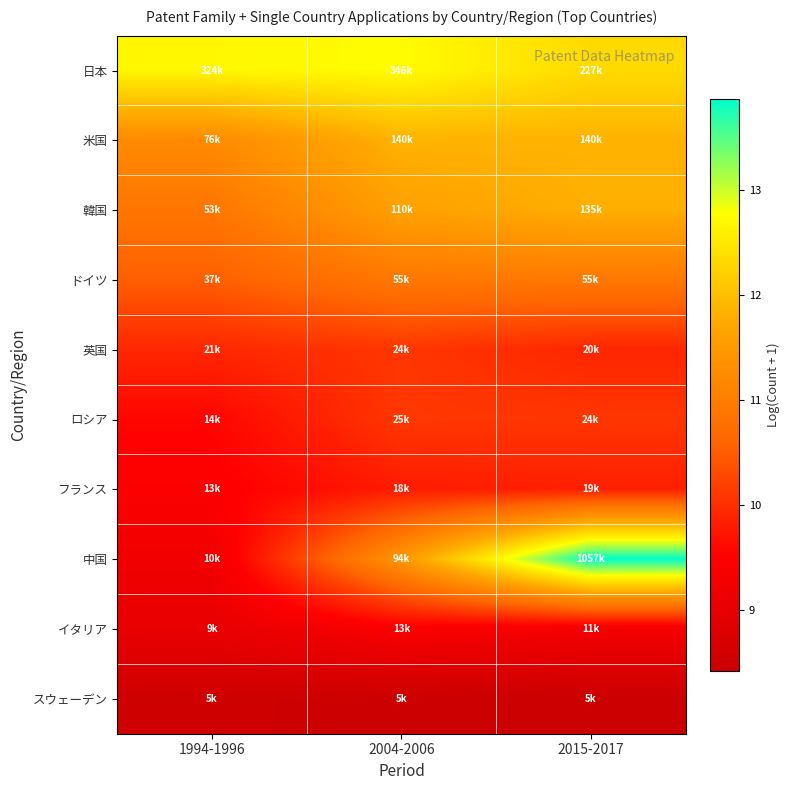

Reading right to left, what are all the values shown in this chart?

日本: 2015-2017=12.3	2004-2006=12.8	1994-1996=12.7
米国: 2015-2017=11.9	2004-2006=11.8	1994-1996=11.2
韓国: 2015-2017=11.8	2004-2006=11.6	1994-1996=10.9
ドイツ: 2015-2017=10.9	2004-2006=10.9	1994-1996=10.5
英国: 2015-2017=9.9	2004-2006=10.1	1994-1996=9.9
ロシア: 2015-2017=10.1	2004-2006=10.1	1994-1996=9.6
フランス: 2015-2017=9.9	2004-2006=9.8	1994-1996=9.5
中国: 2015-2017=13.9	2004-2006=11.4	1994-1996=9.2
イタリア: 2015-2017=9.3	2004-2006=9.4	1994-1996=9.1
スウェーデン: 2015-2017=8.4	2004-2006=8.4	1994-1996=8.5